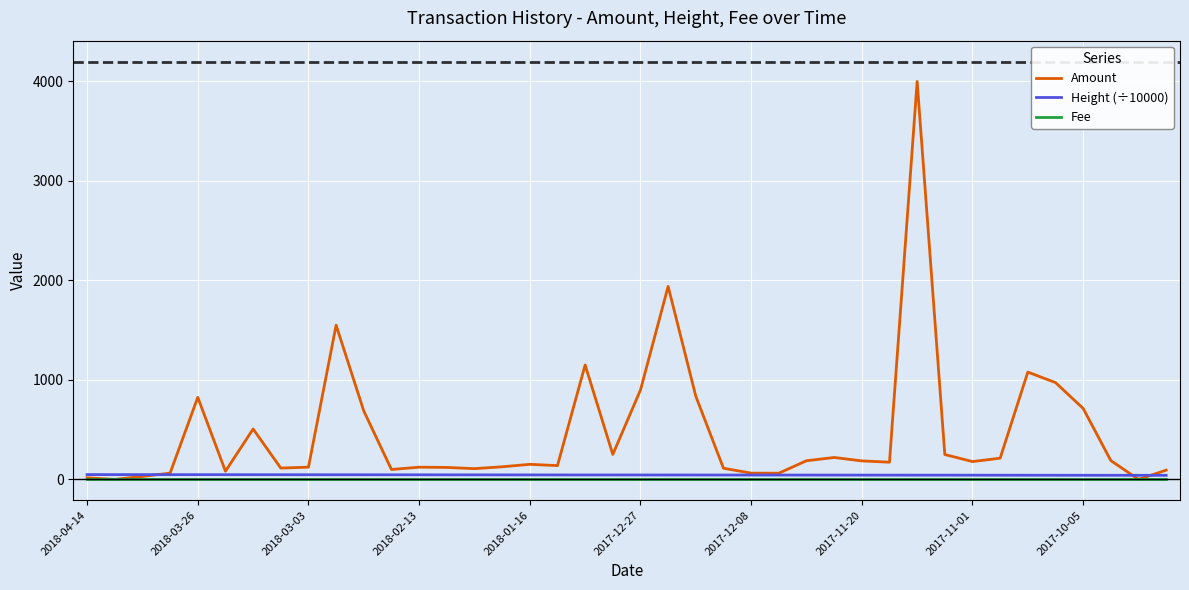

Which series has the largest range (max minus min)?

Amount